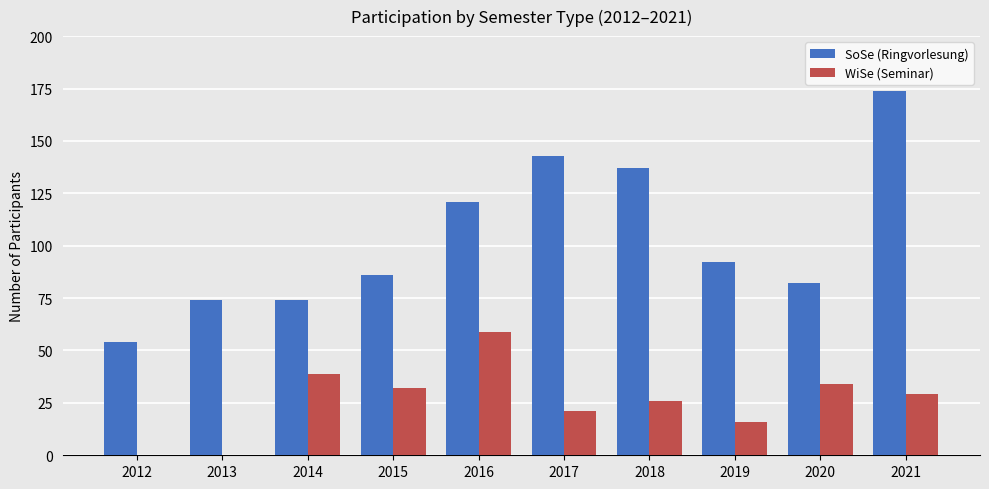

Where is SoSe (Ringvorlesung) nearest to the value 114?

2016